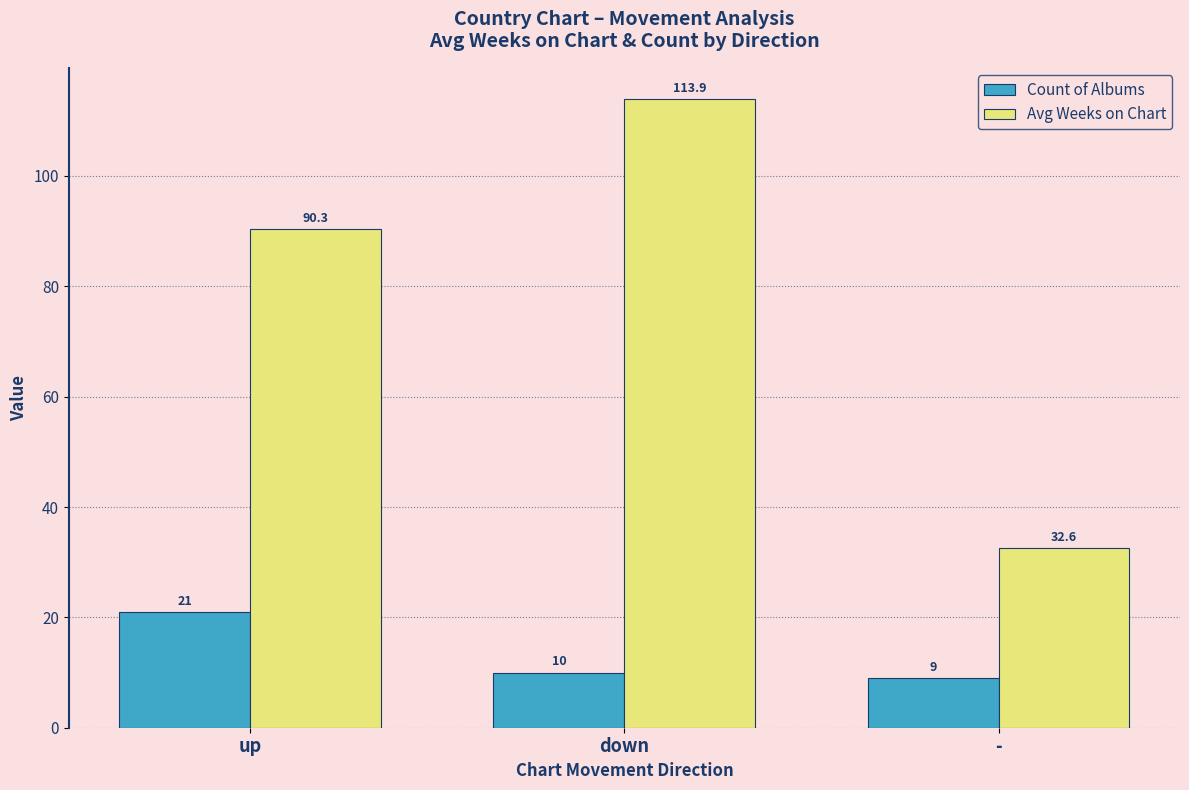

Which series has the widest spread of values?

Avg Weeks on Chart